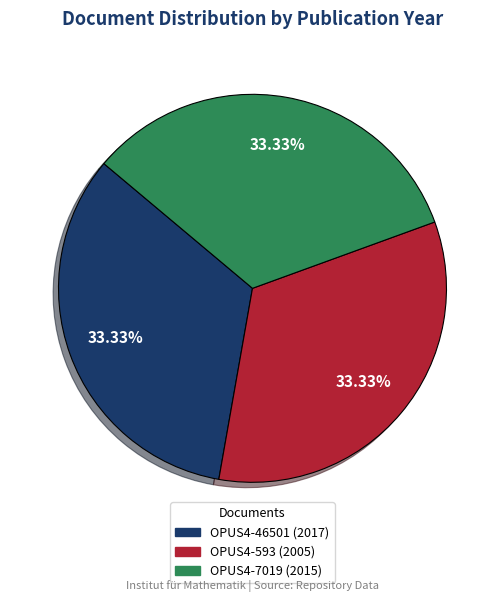

Does any single category account for the majority?

No